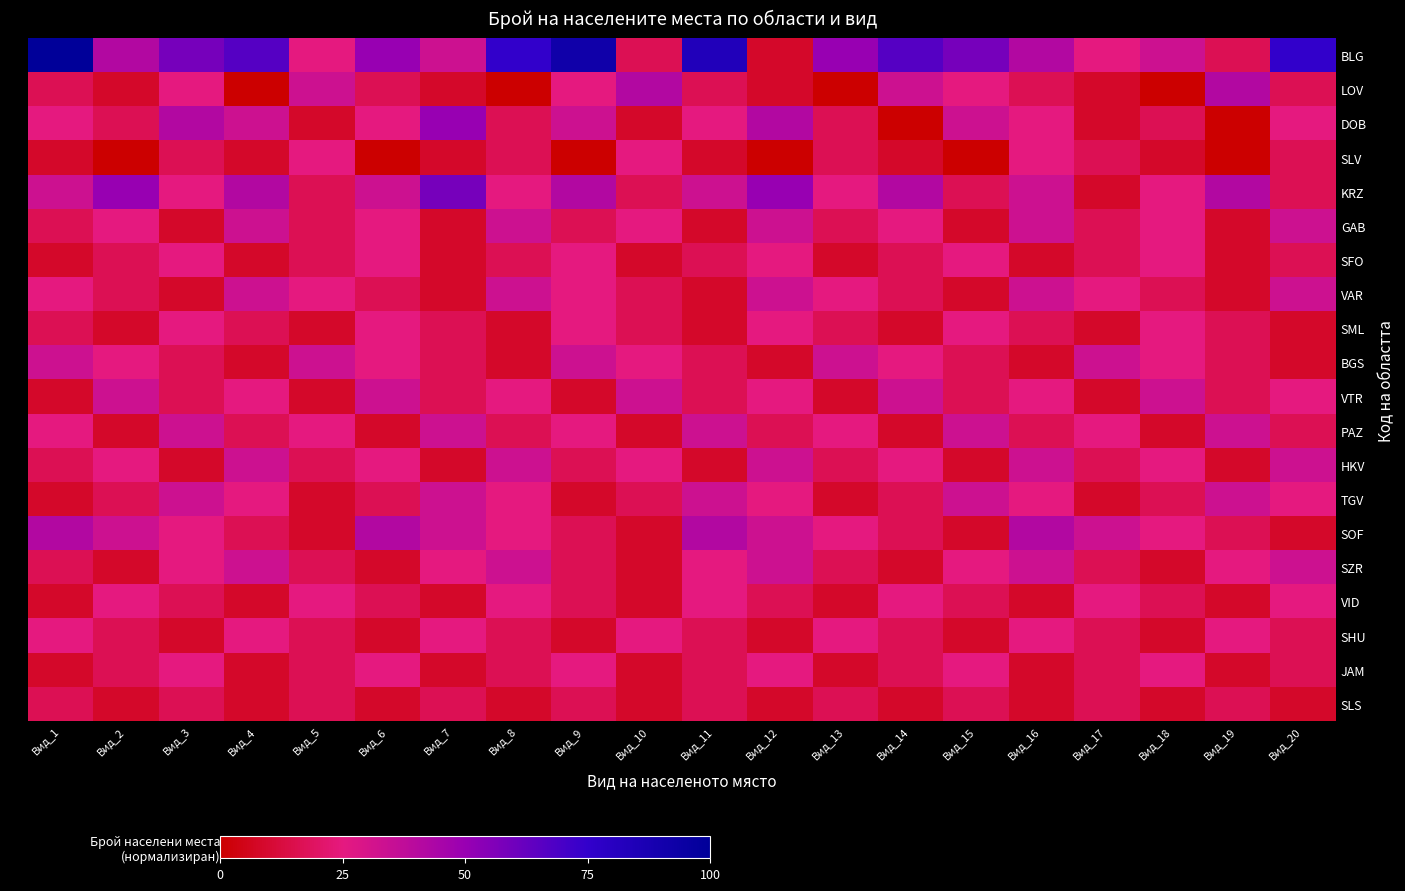

Which has a higher value, Вид_14 or Вид_15?

Вид_14